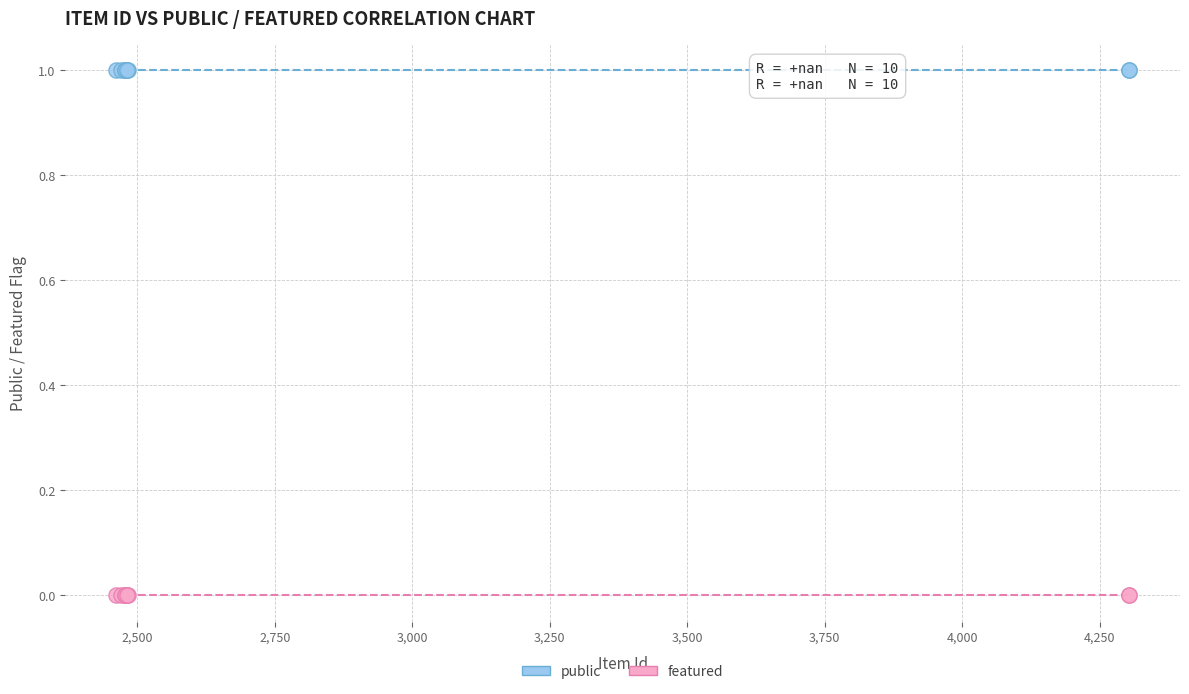

Which series contains the highest Y value?

public